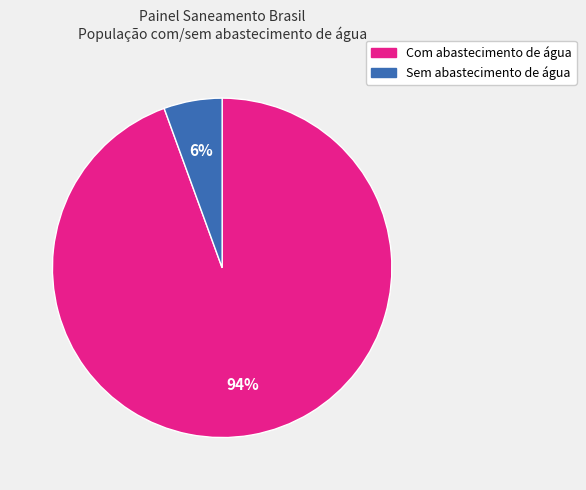

Is there a majority slice in this chart?

Yes